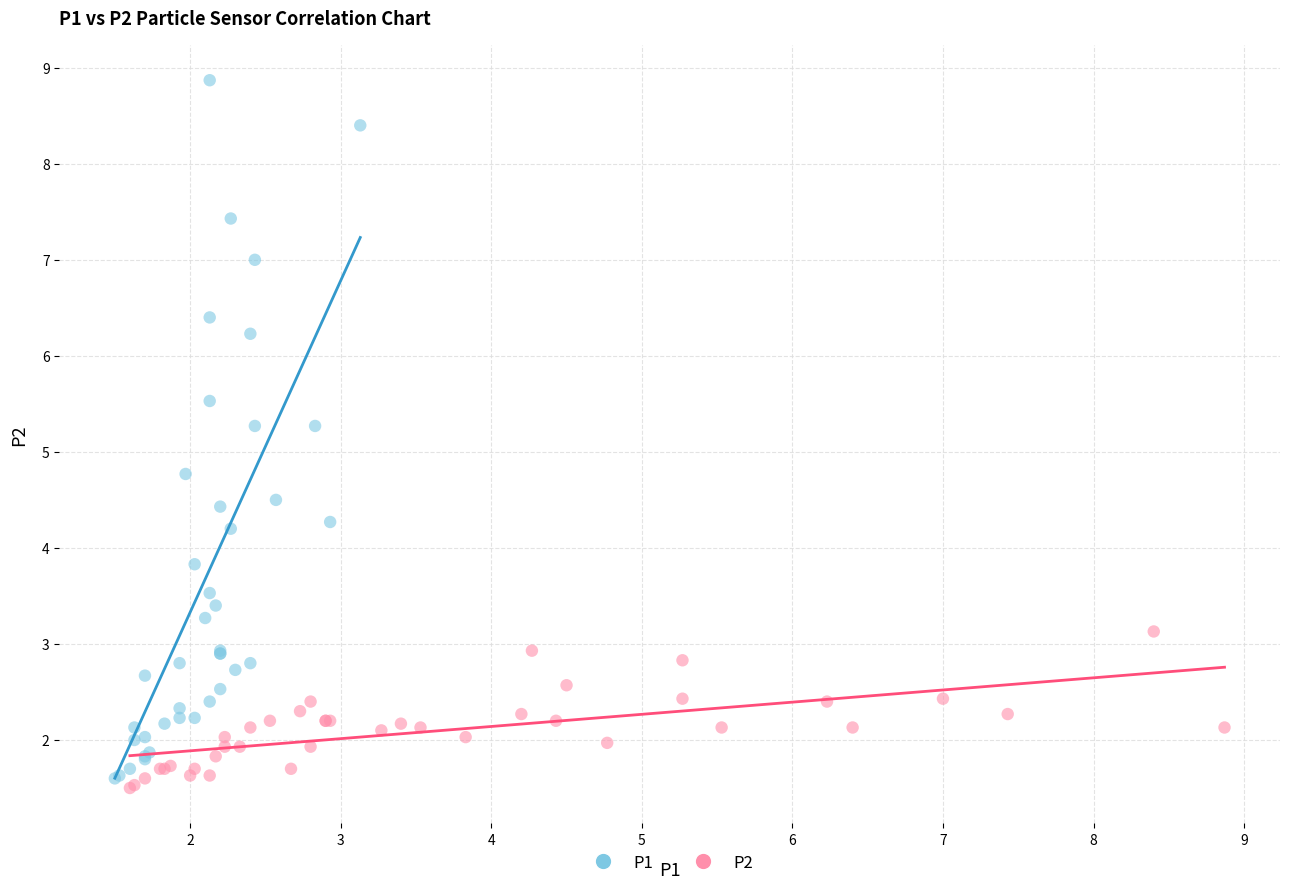

Which series reaches the maximum Y coordinate?

P1